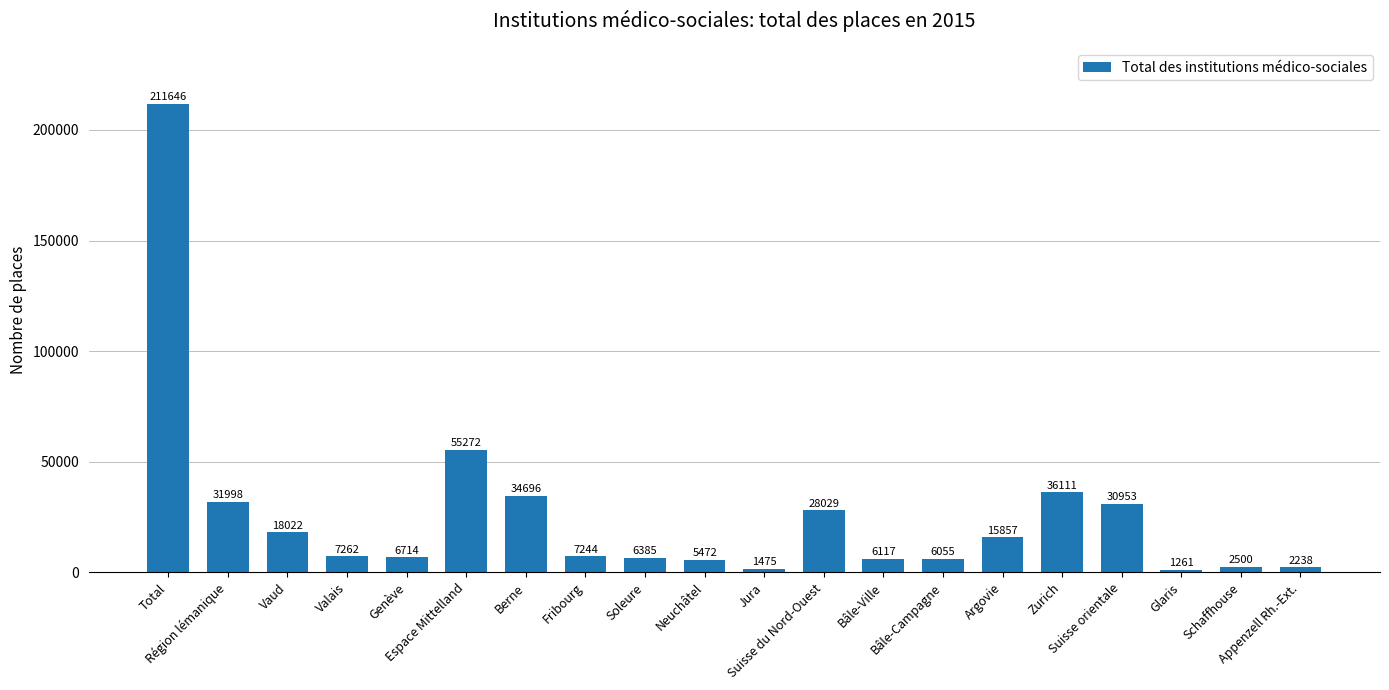

Which has a higher value, Genève or Total?

Total